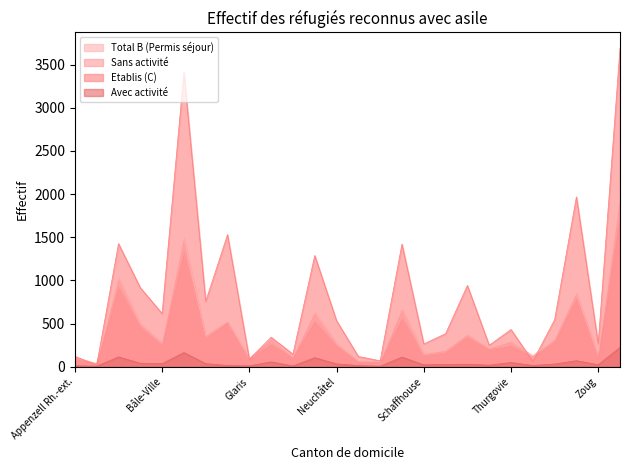

The Avec activité series shows 49 at Vaud. True or false?

False